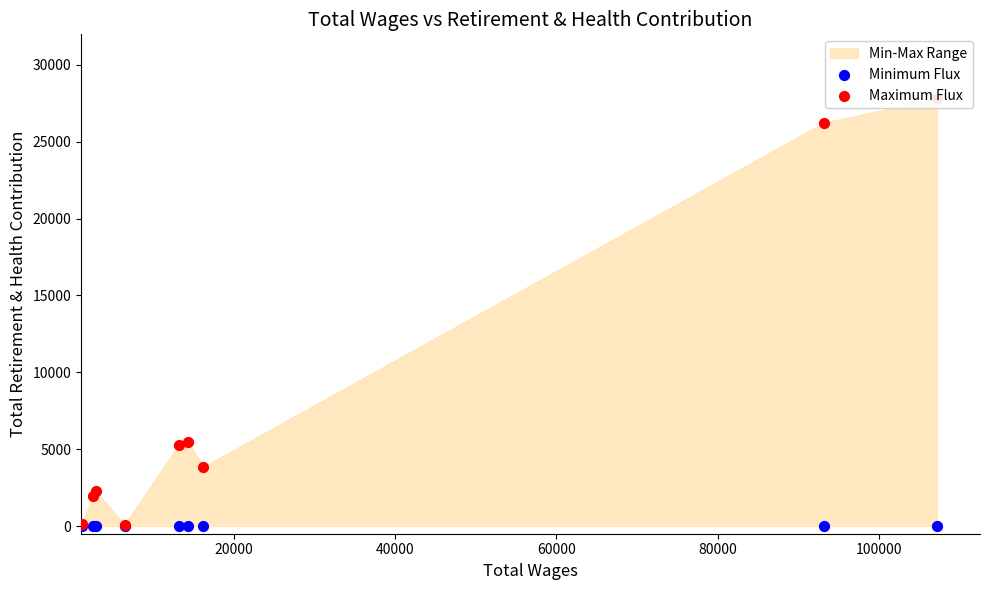

Which series reaches the maximum Y coordinate?

Maximum Flux